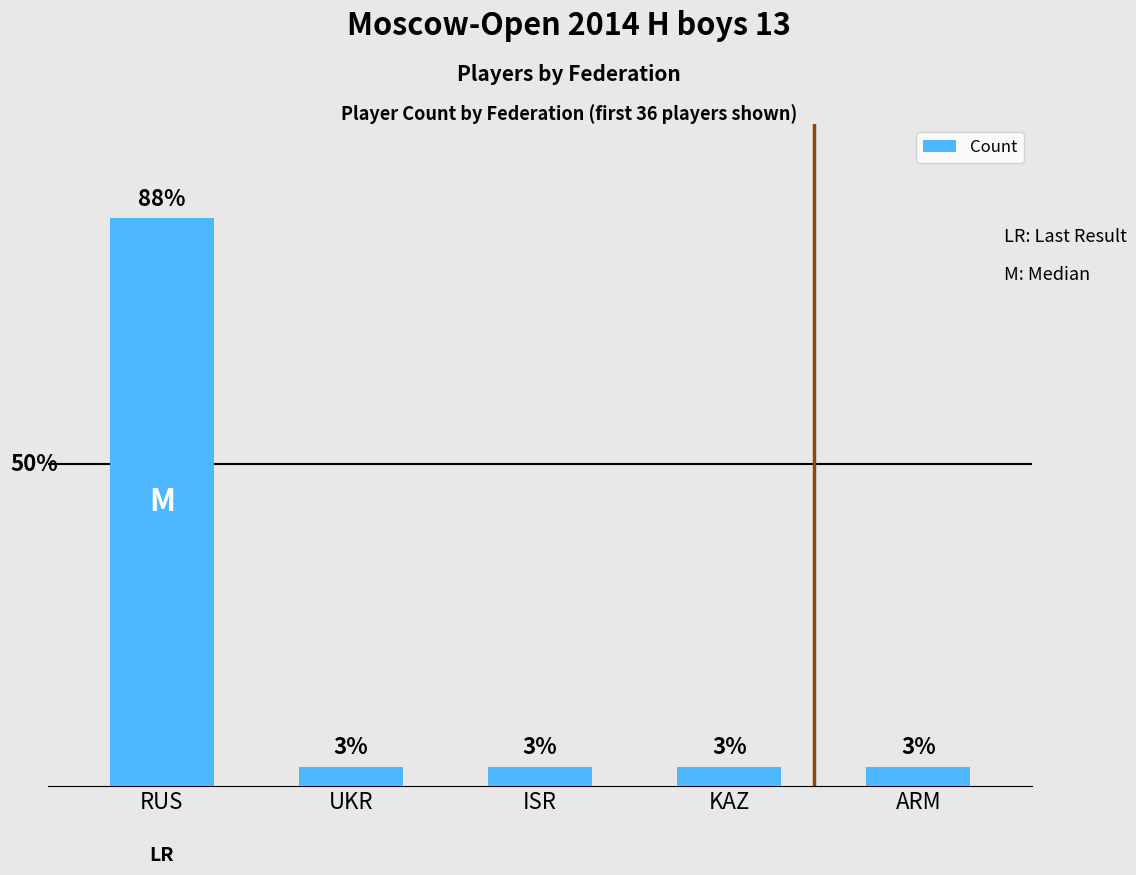

What is the approximate value at ARM?

1